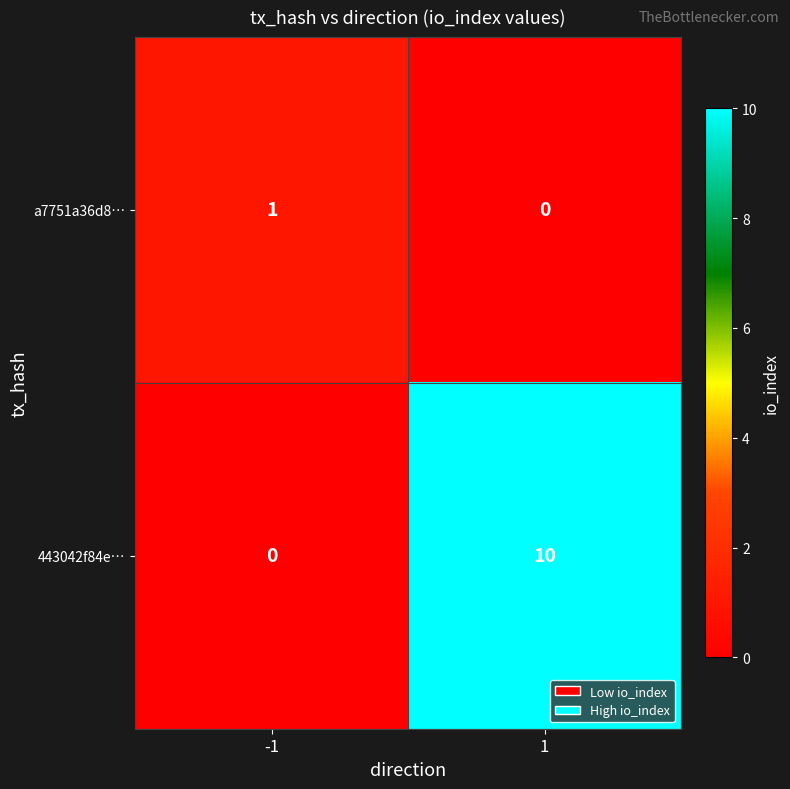

How many categories are shown in the chart?

2